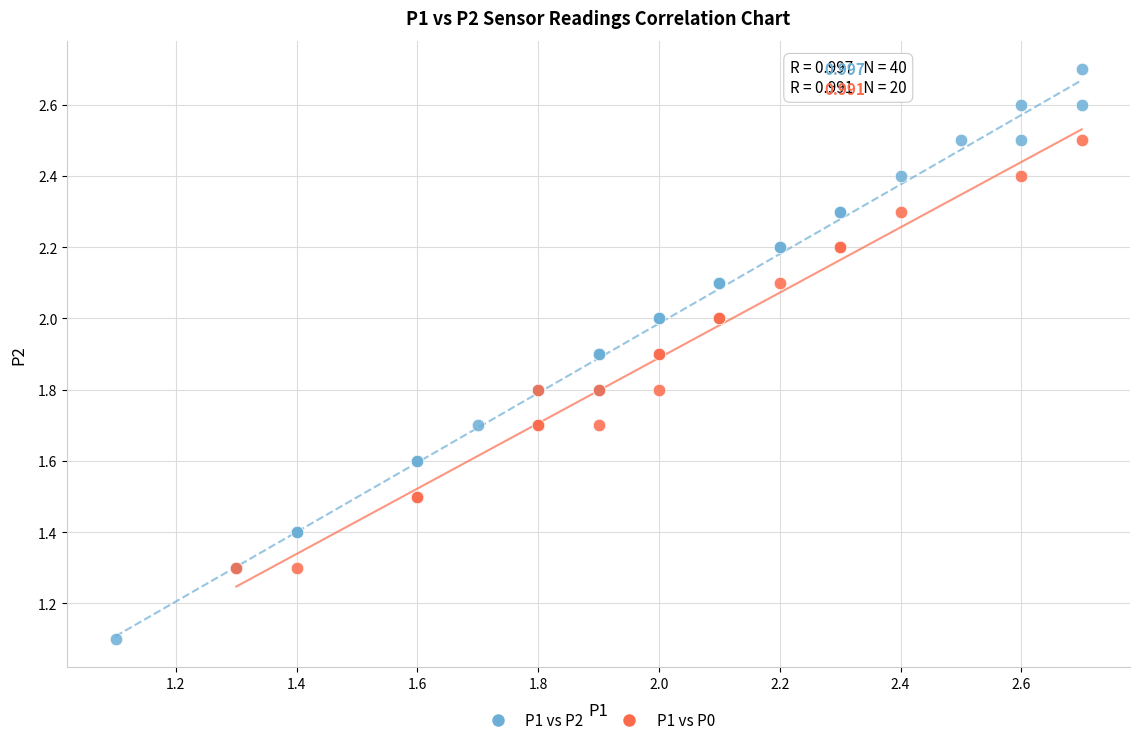

Which series contains the lowest Y value?

P1 vs P2